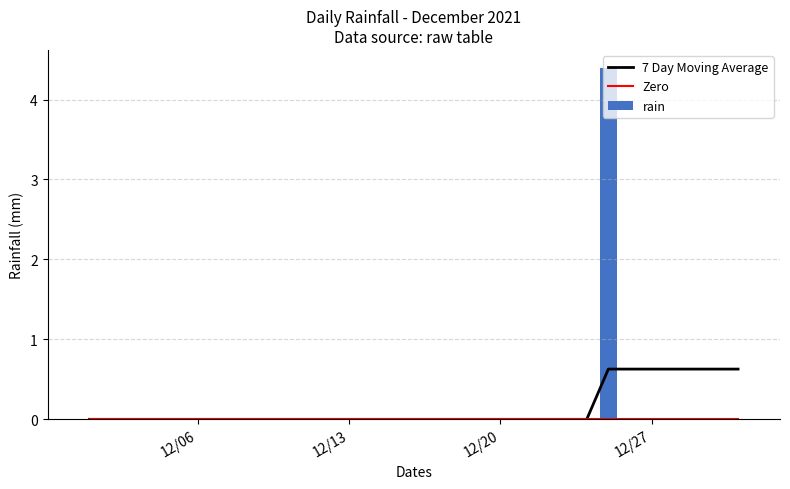

At how many categories does at least one series exceed 0?

7